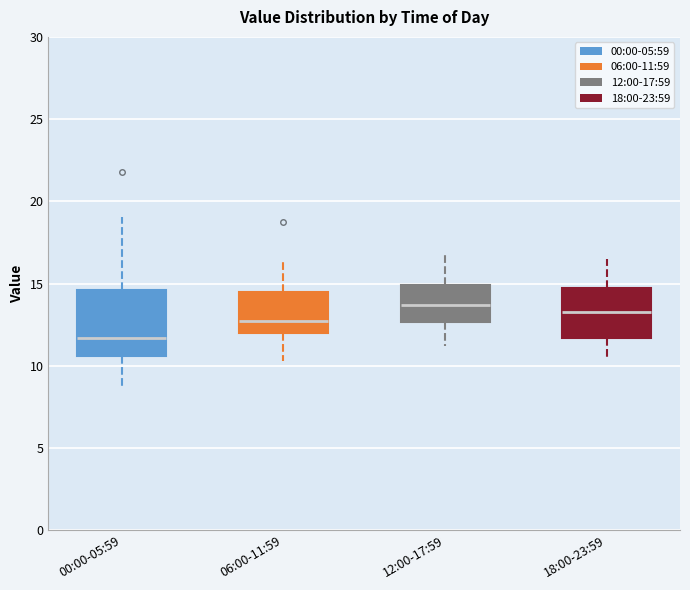

Reading left to right, transcribe this box plot: for each box, give where its median line is, the range the box spans, and where its two whiskers end, as read against the y-axis. The values are not printed on the chart, so give them approximately, as read against the axis.

00:00-05:59: median 11.5, box 10.5 to 14.5, whiskers 8.5 to 19.0
06:00-11:59: median 12.5, box 12.0 to 14.5, whiskers 10.5 to 16.5
12:00-17:59: median 13.5, box 12.5 to 15.0, whiskers 11.0 to 17.0
18:00-23:59: median 13.5, box 11.5 to 15.0, whiskers 10.5 to 16.5